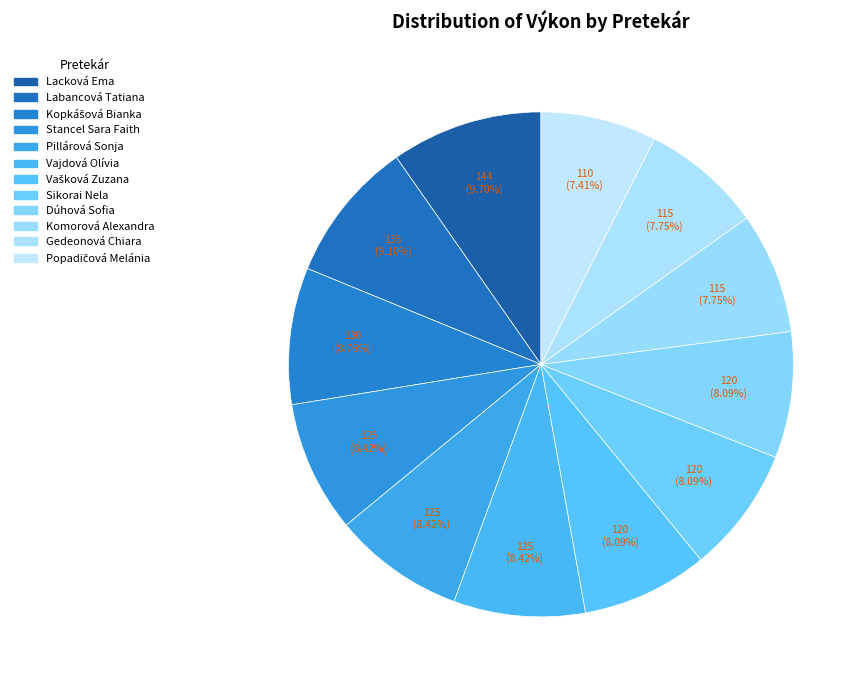

True or false: Dúhová Sofia accounts for 8% of the total.

True